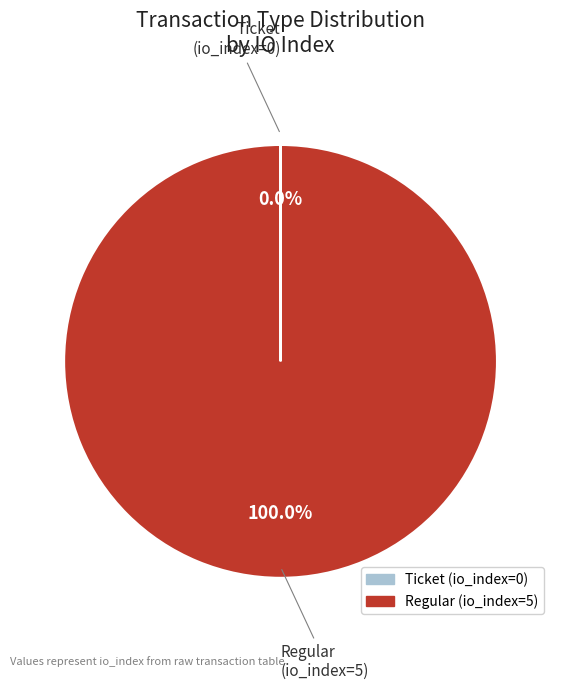

What is the largest slice in the pie chart?

Regular (io_index=5)